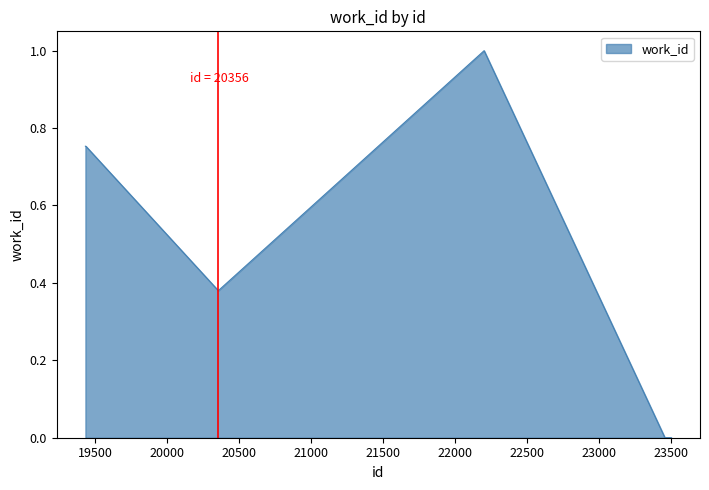

What is the greatest value displayed?

1.0